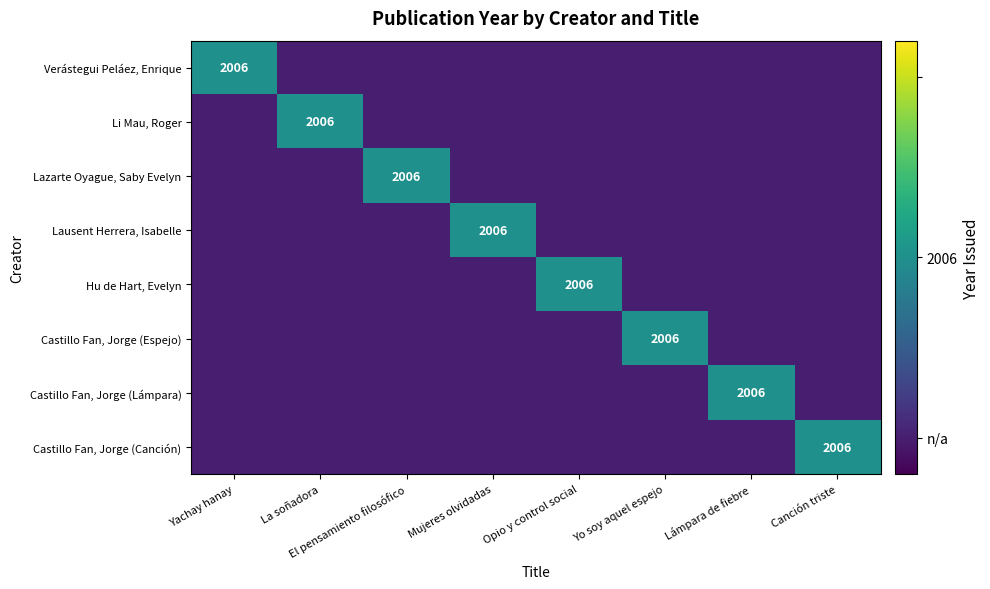

Between Lámpara de fiebre and El pensamiento filosófico, which is larger?

Lámpara de fiebre